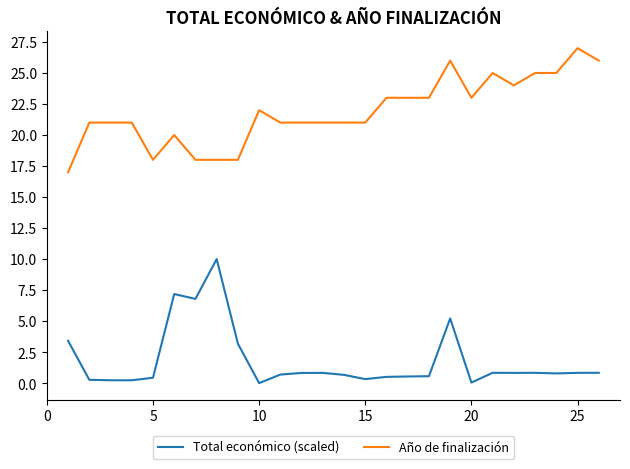

Which series has the largest total across all categories?

Año de finalización